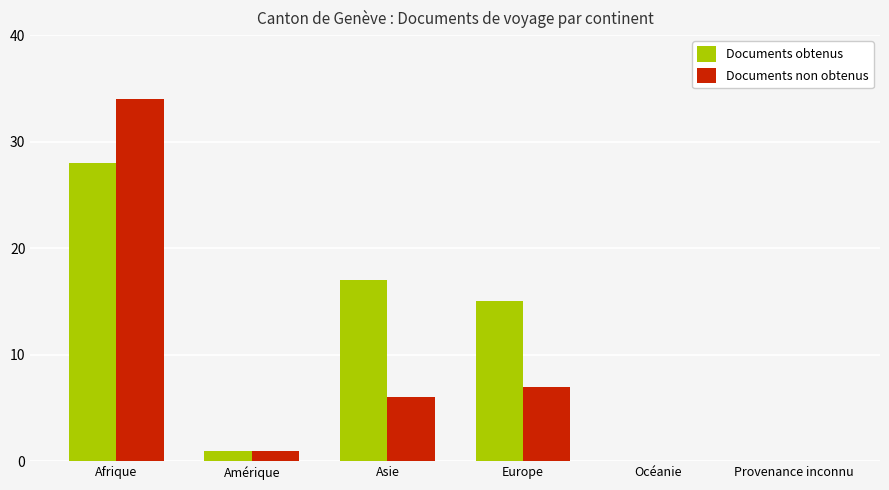

Reading left to right, extract all data points from this chart.

Documents obtenus: Afrique=28	Amérique=1	Asie=17	Europe=15	Océanie=0	Provenance inconnu=0
Documents non obtenus: Afrique=34	Amérique=1	Asie=6	Europe=7	Océanie=0	Provenance inconnu=0